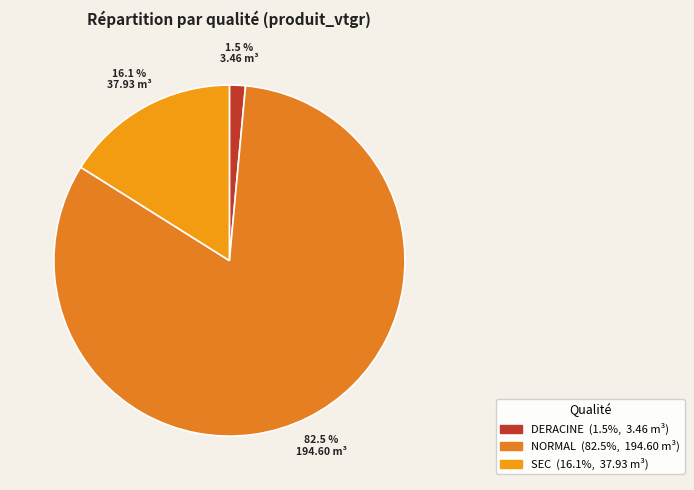

Is there any slice that represents more than half of the pie?

Yes